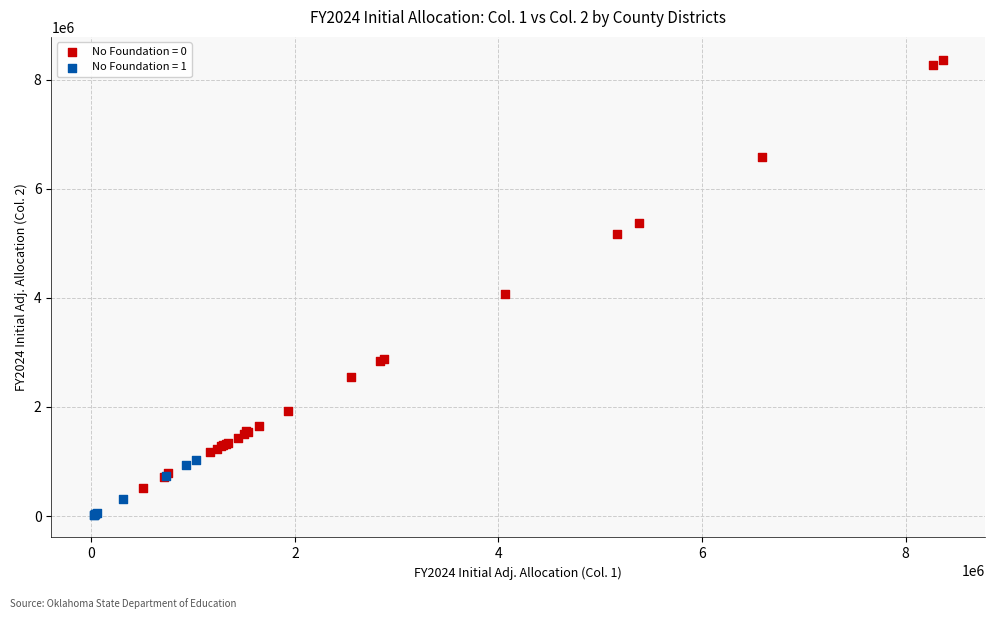

Which series has the widest spread of Y values?

No Foundation = 0